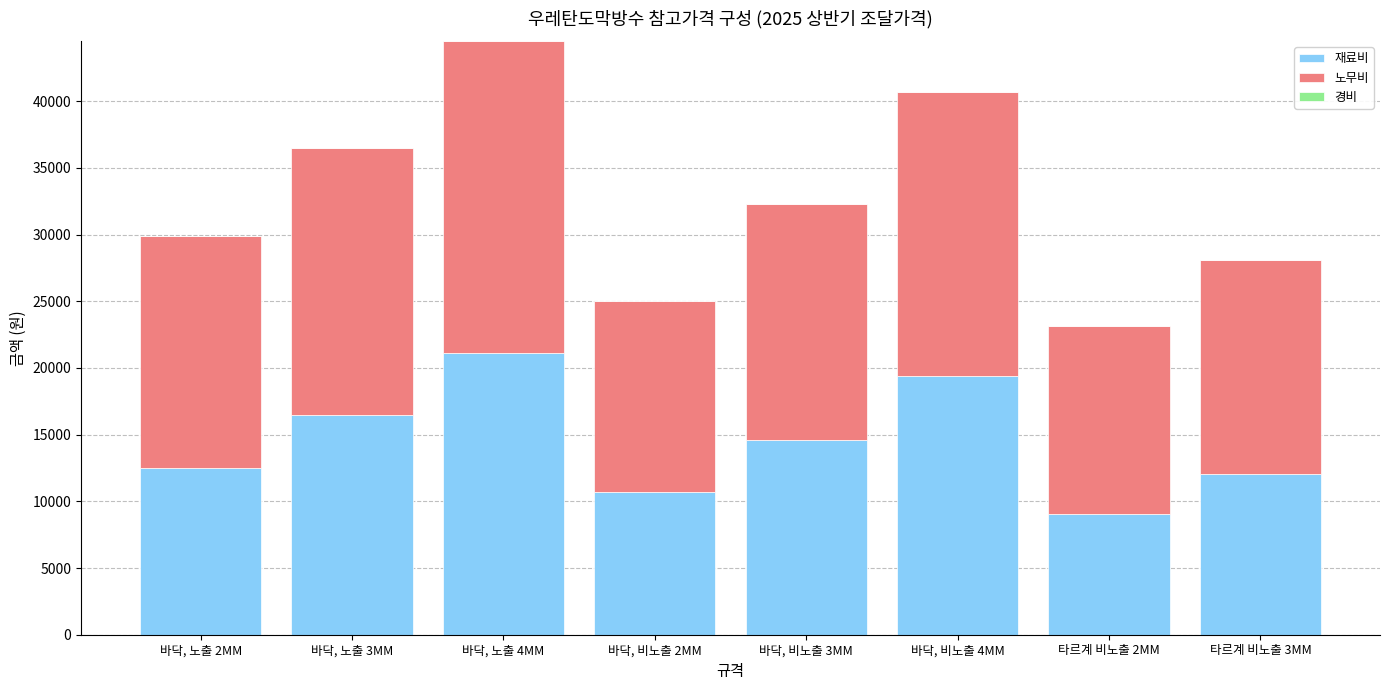

What is the maximum value for 재료비?

21092